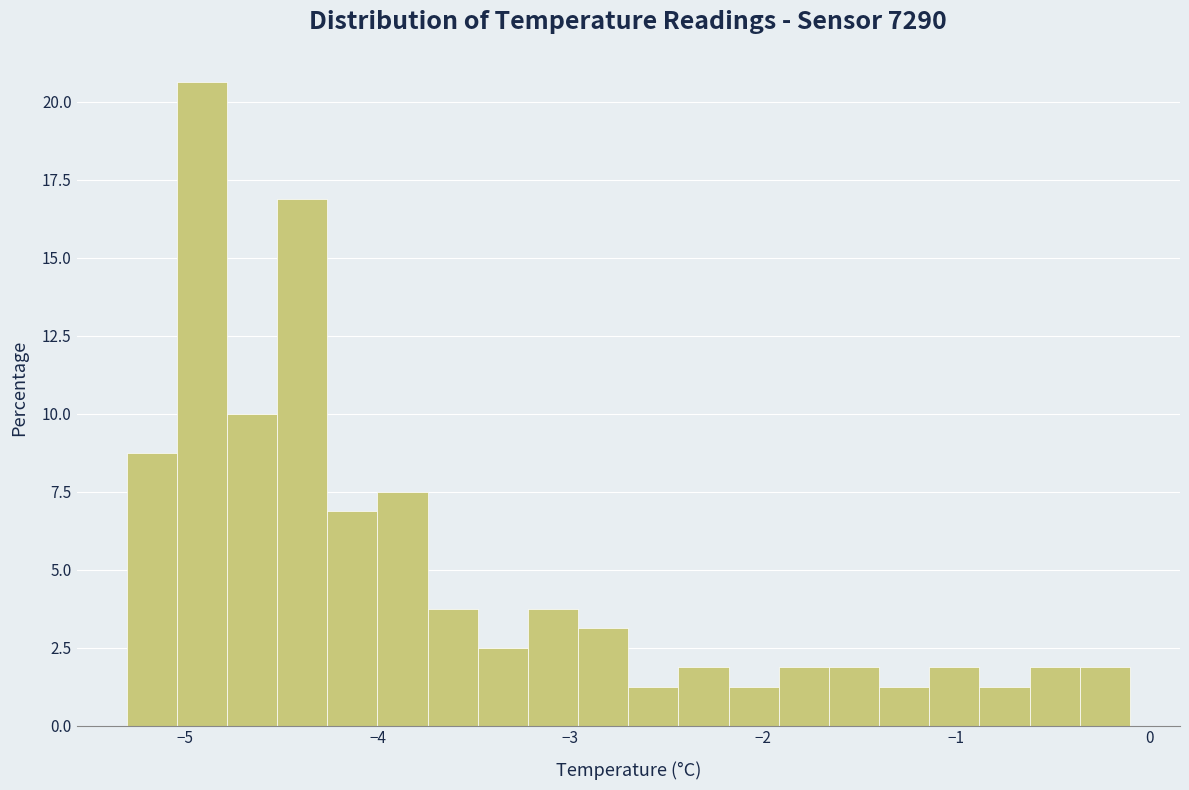

Read against the x-axis, roughly where is the centre of the tallest bar?

-4.9